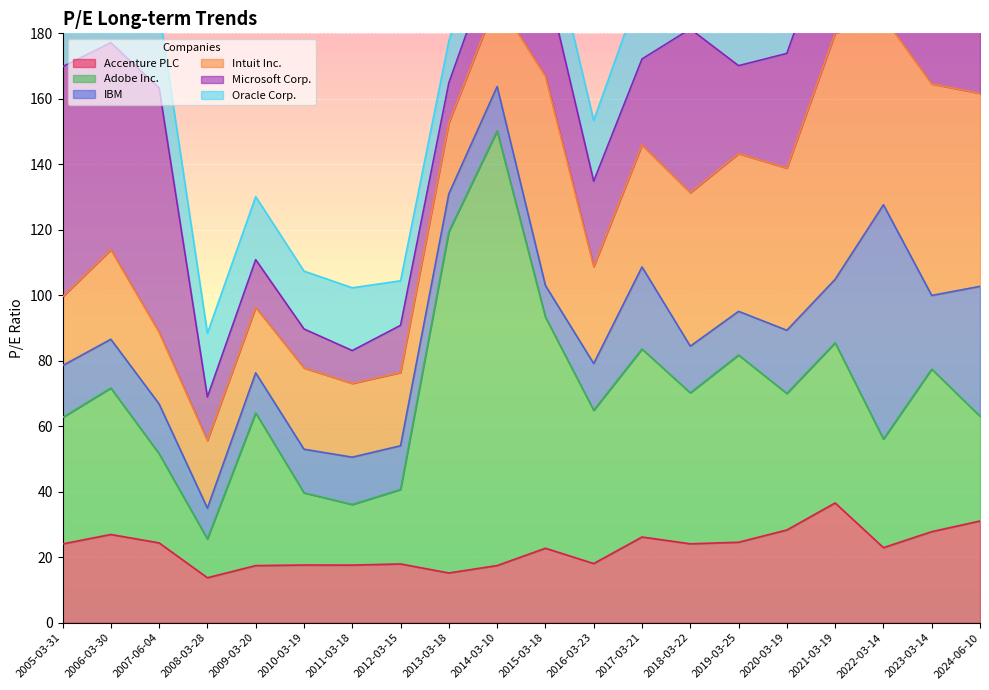

Is the value of Oracle Corp. at 2009-03-20 greater than the value of IBM at 2023-03-14?

No